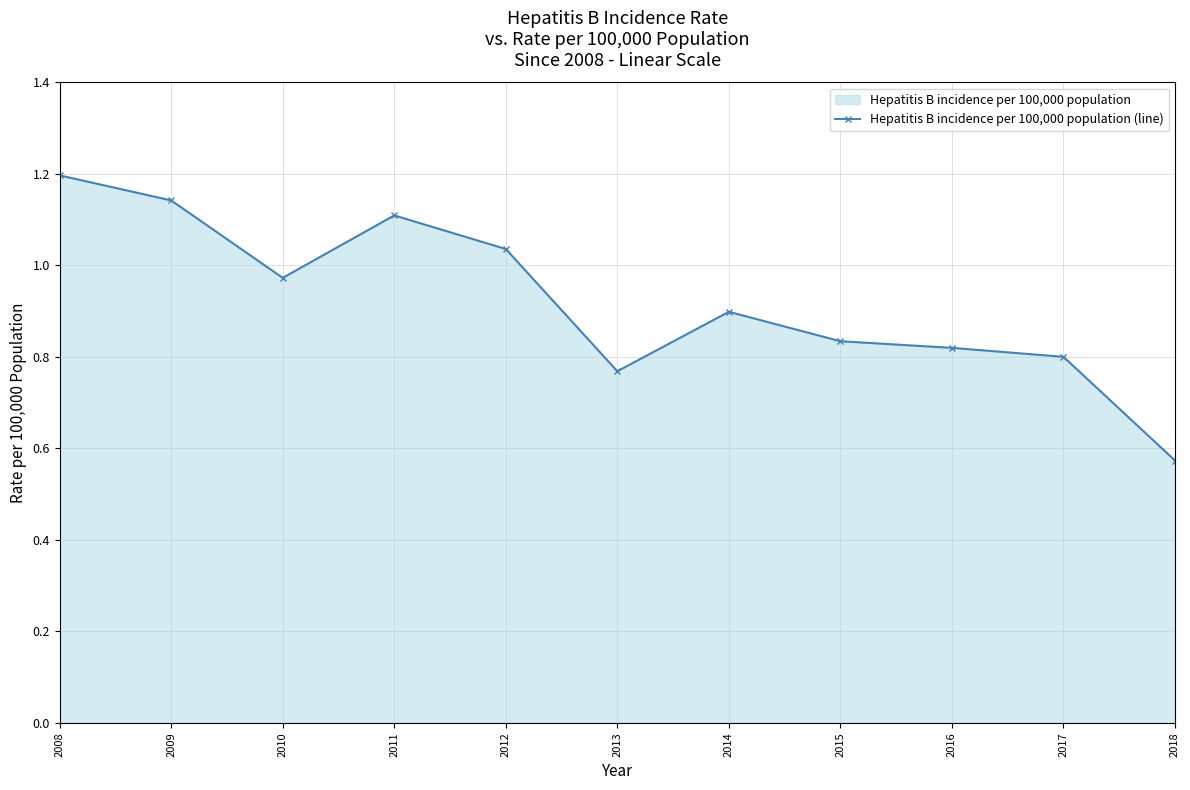

How many points are lower than both their immediate neighbors (excluding endpoints)?

2